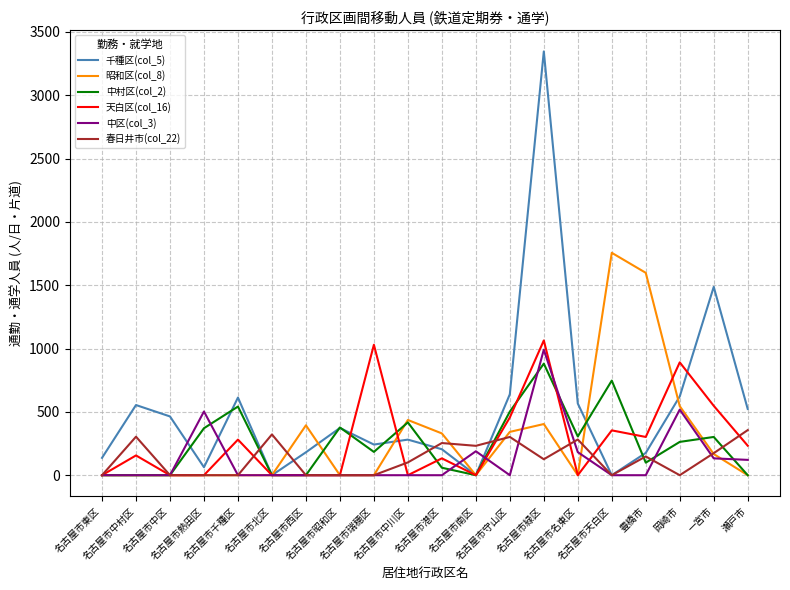

Which series has the largest total across all categories?

千種区(col_5)